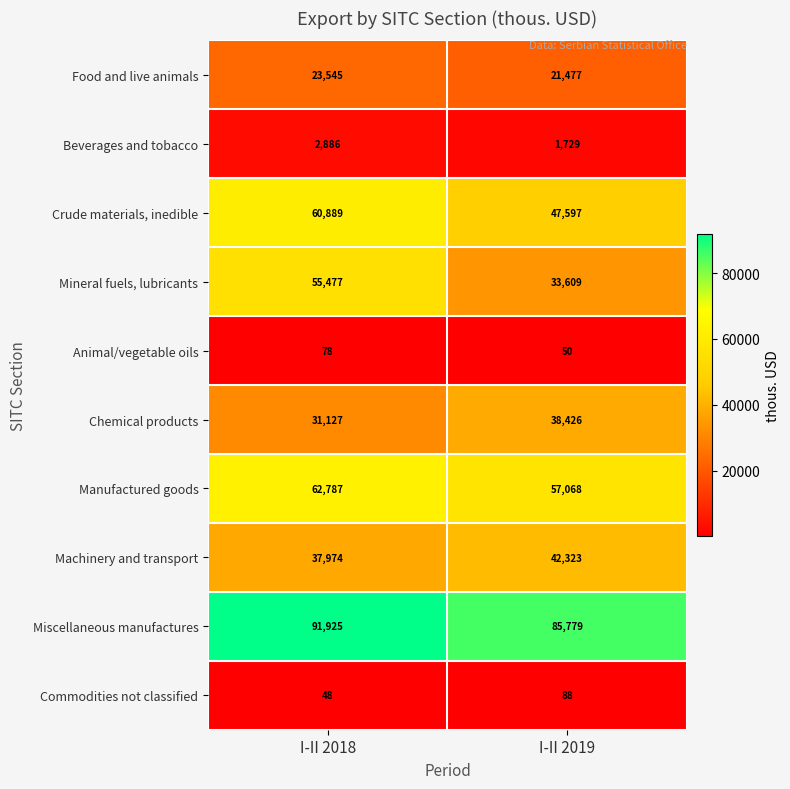

What is the sum of all Chemical products values?

69553